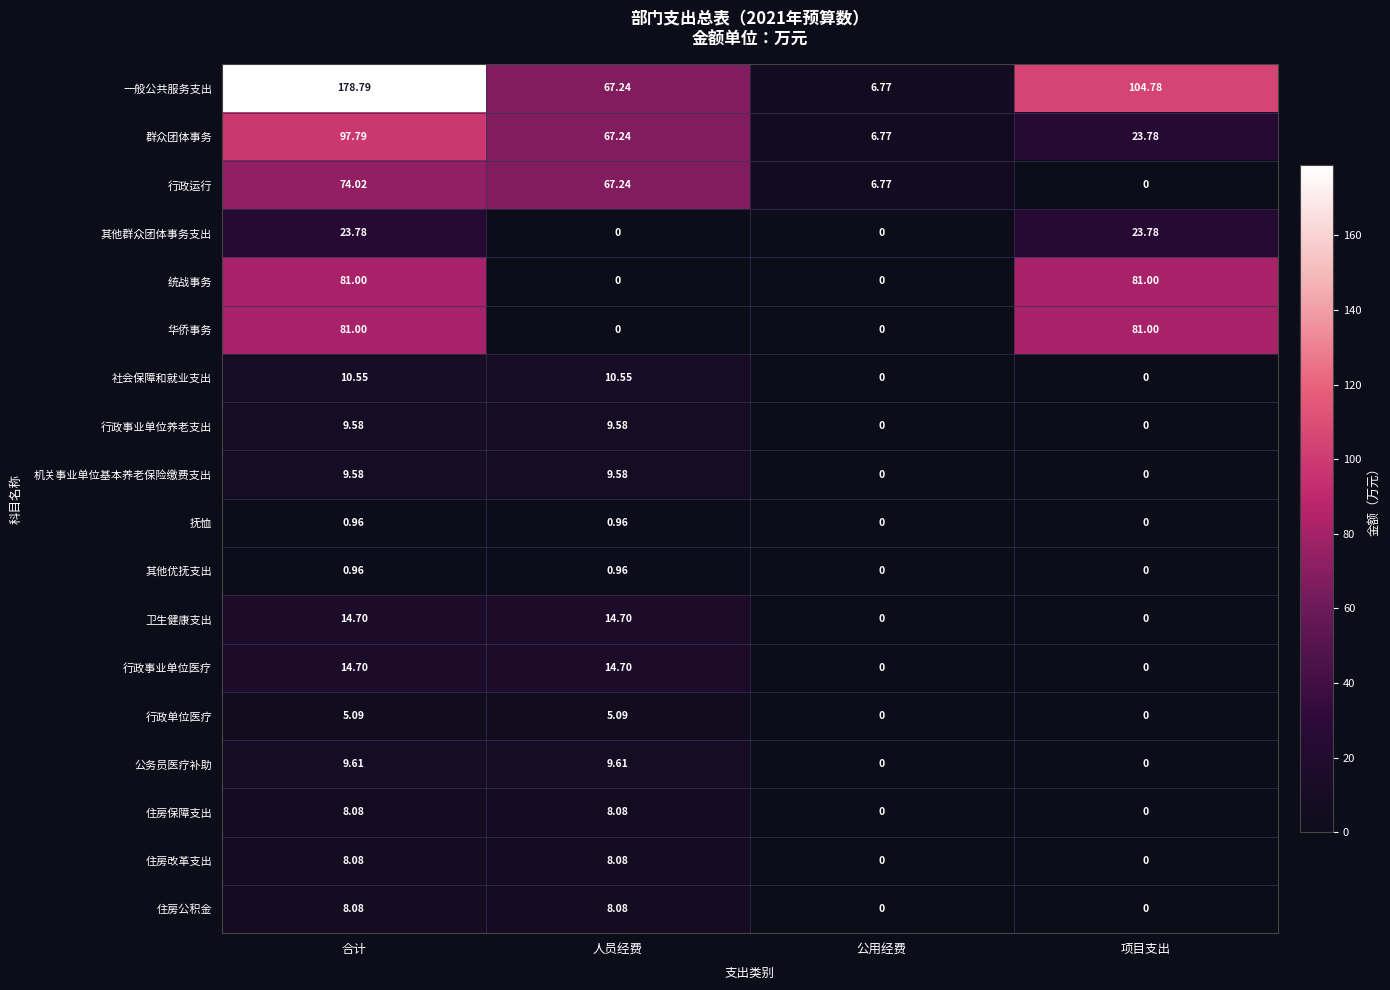

Is the value of 行政事业单位医疗 at 项目支出 greater than the value of 其他优抚支出 at 合计?

No